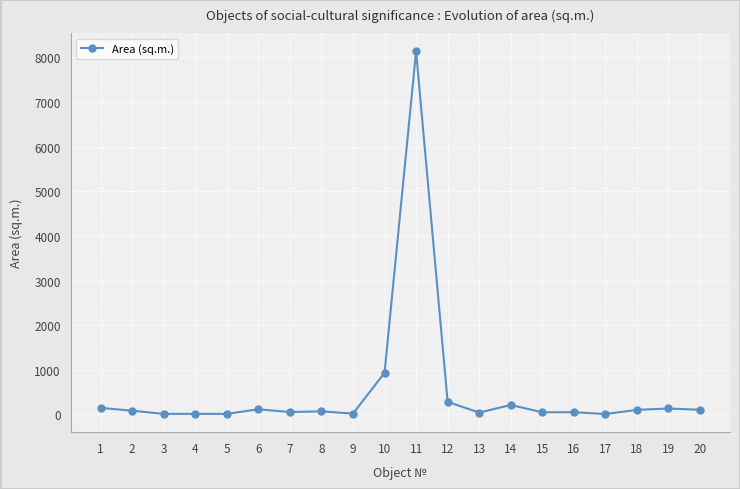

True or false: the data has more than 0 interior local peaks.

True